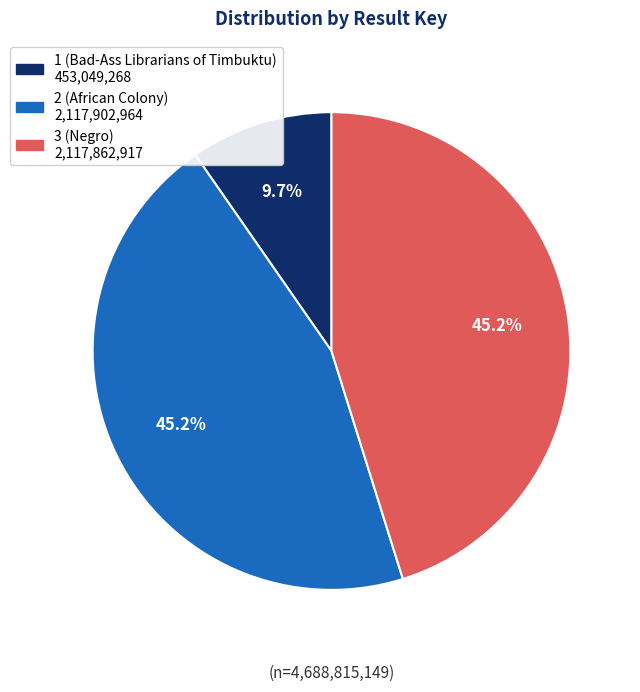

To the nearest percent, what percentage of the pie is 1 (Bad-Ass Librarians of Timbuktu)?

10%